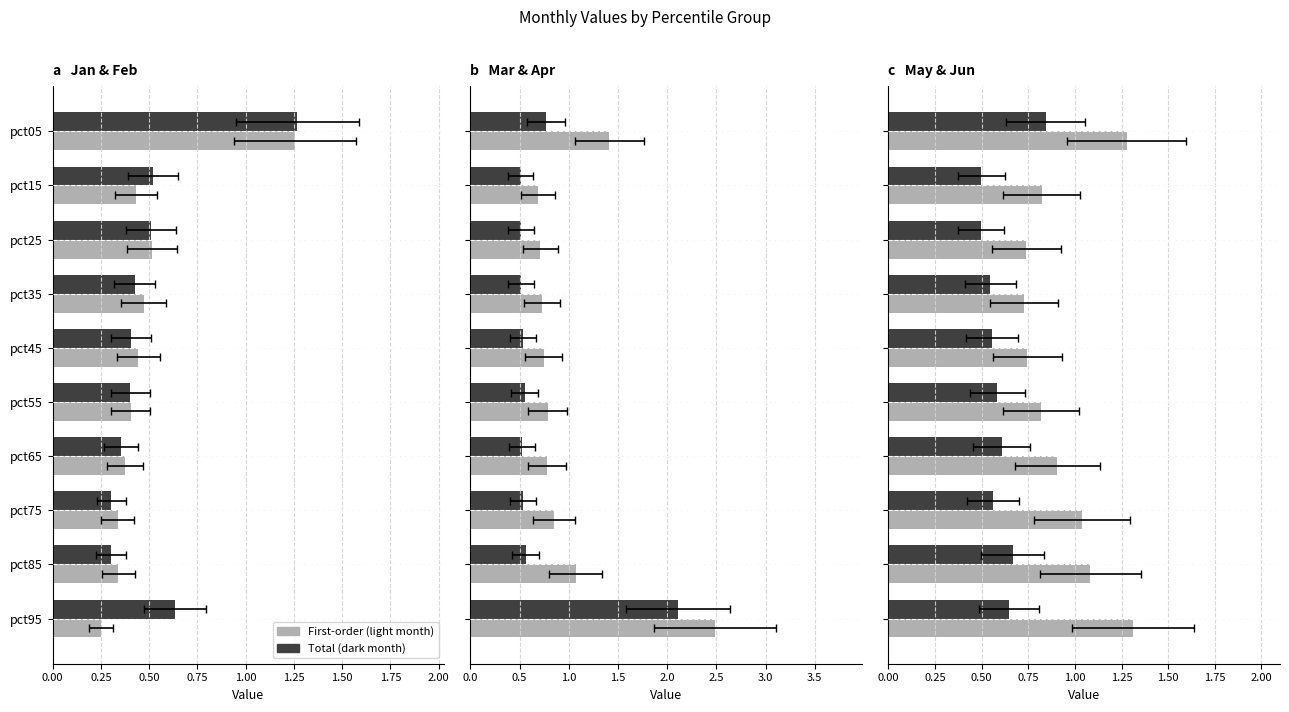

What is the sum of all Jun values?

6.0